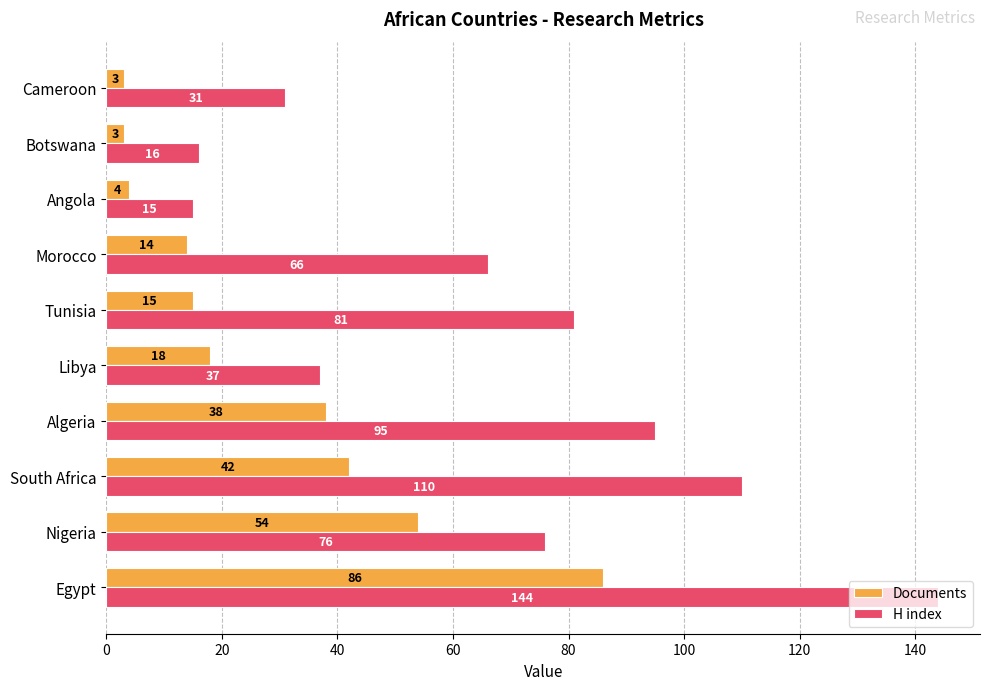

The Documents series shows 4 at Angola. True or false?

True